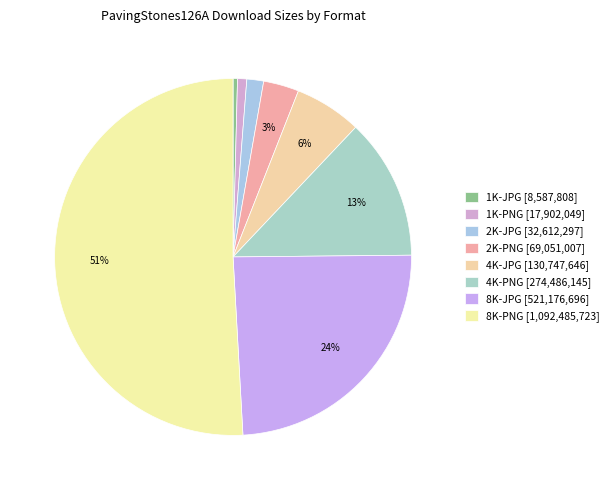

What is the largest slice in the pie chart?

8K-PNG